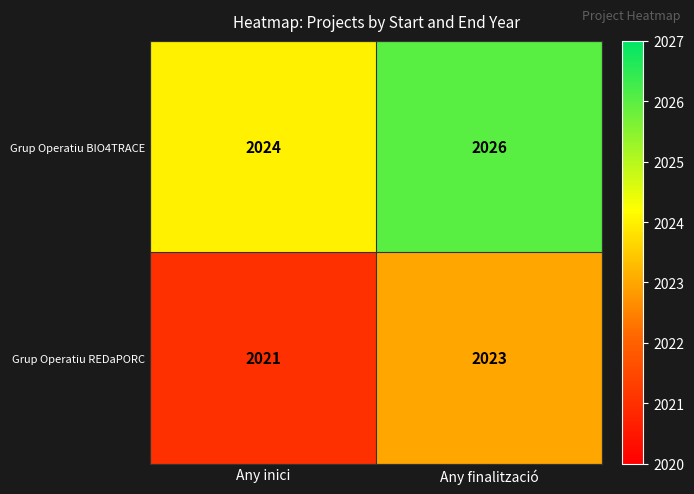

At which category is the sum across all series the highest?

Any finalització